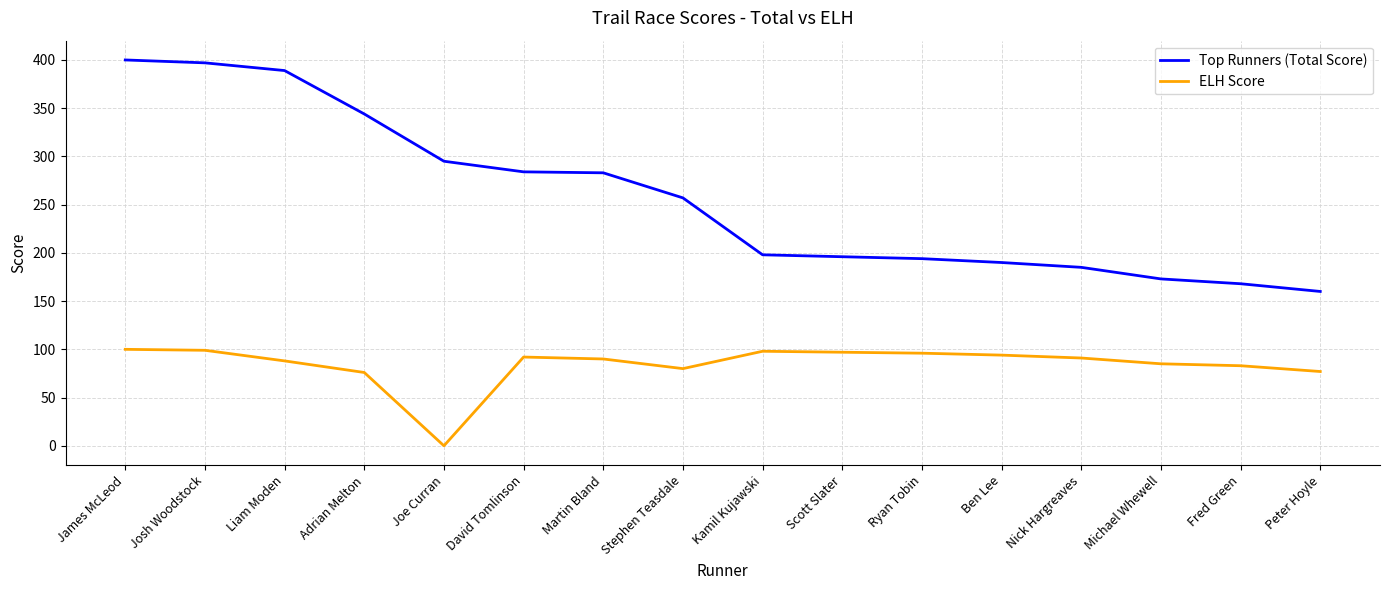

True or false: ELH Score and Top Runners (Total Score) cross at least once.

False